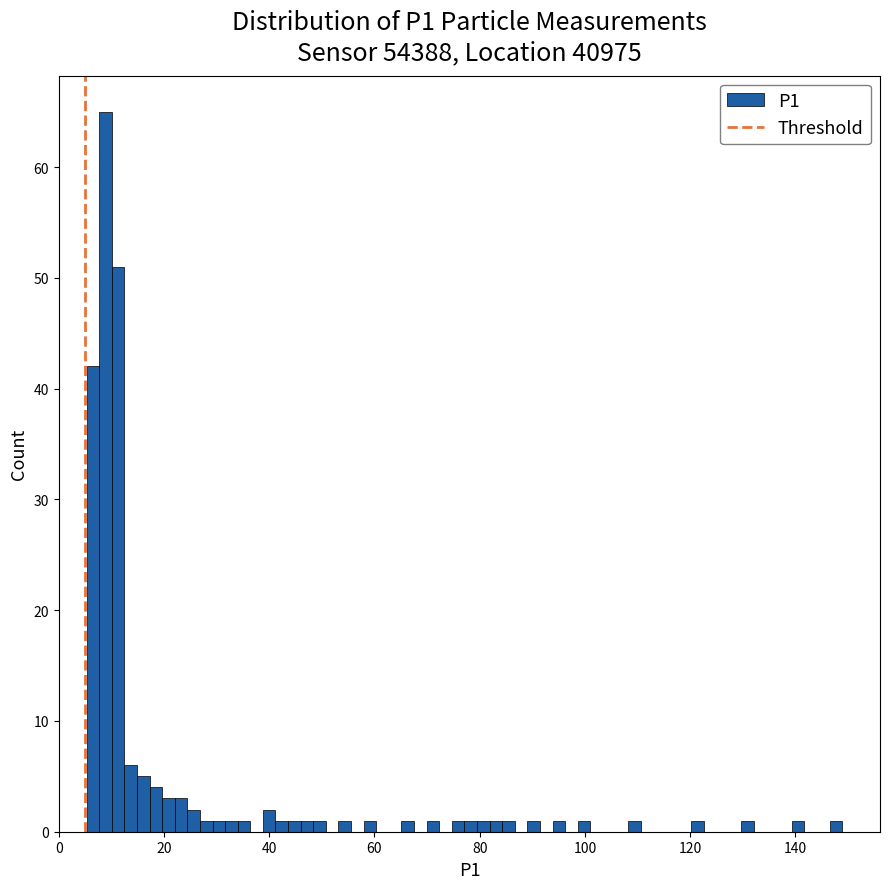

Around what value on the x-axis is the tallest bar? Give the approximate position of its centre, as read against the axis.

8